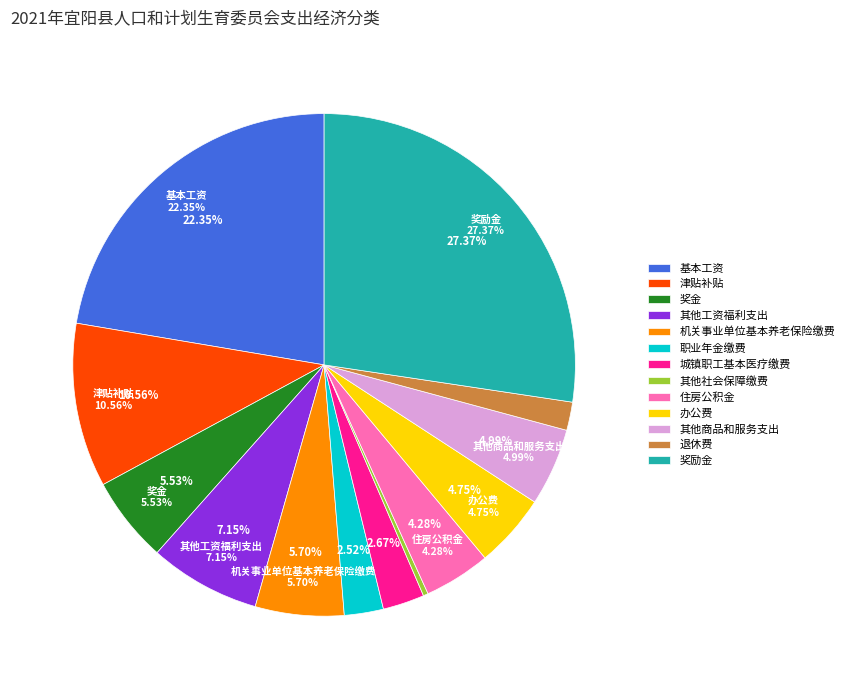

Is it true that 其他商品和服务支出 is 18% of the pie?

False